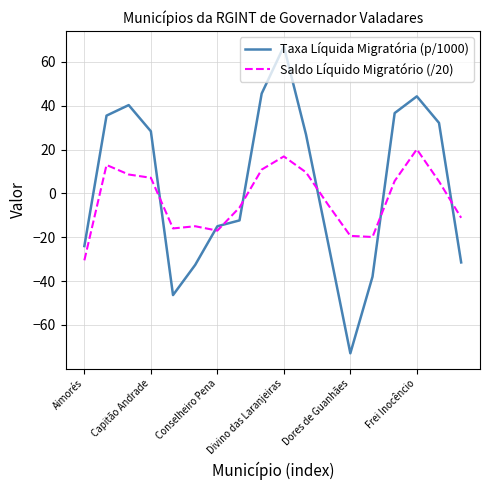

What is the highest value of the Saldo Líquido Migratório (/20) series?

20.1